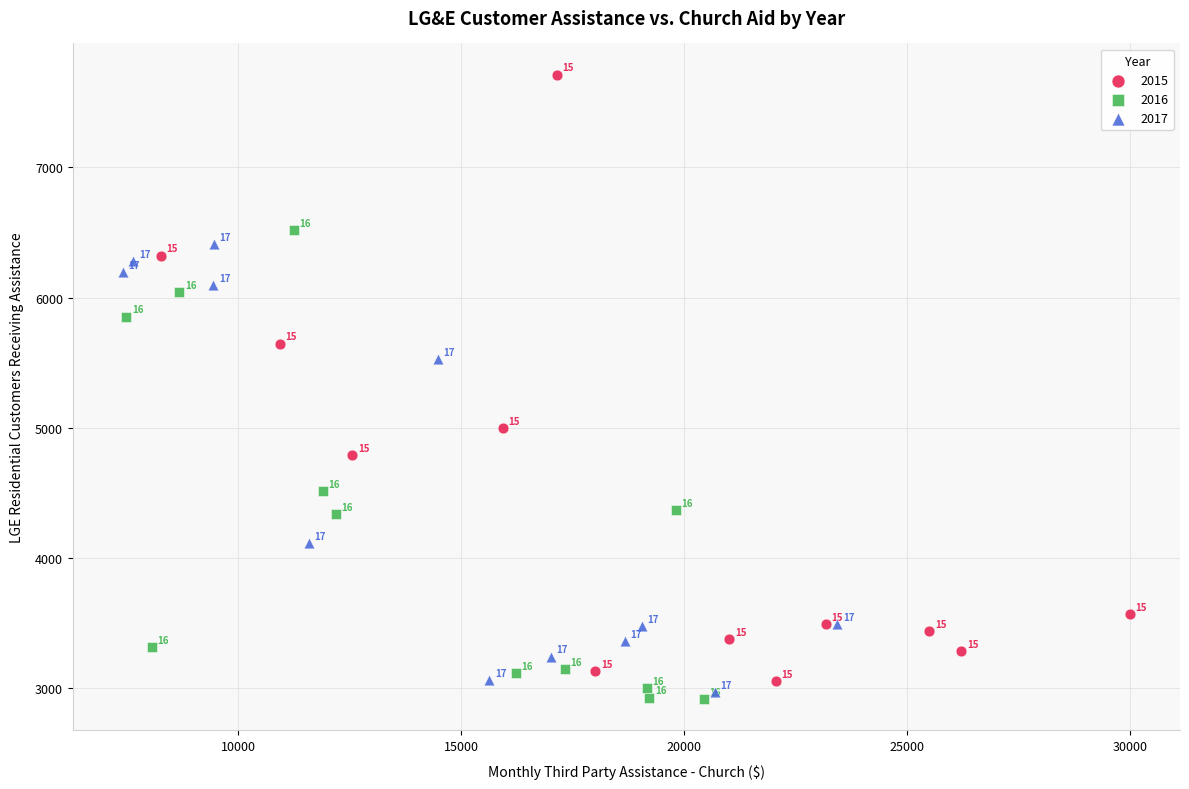

Which series reaches the minimum Y coordinate?

2016